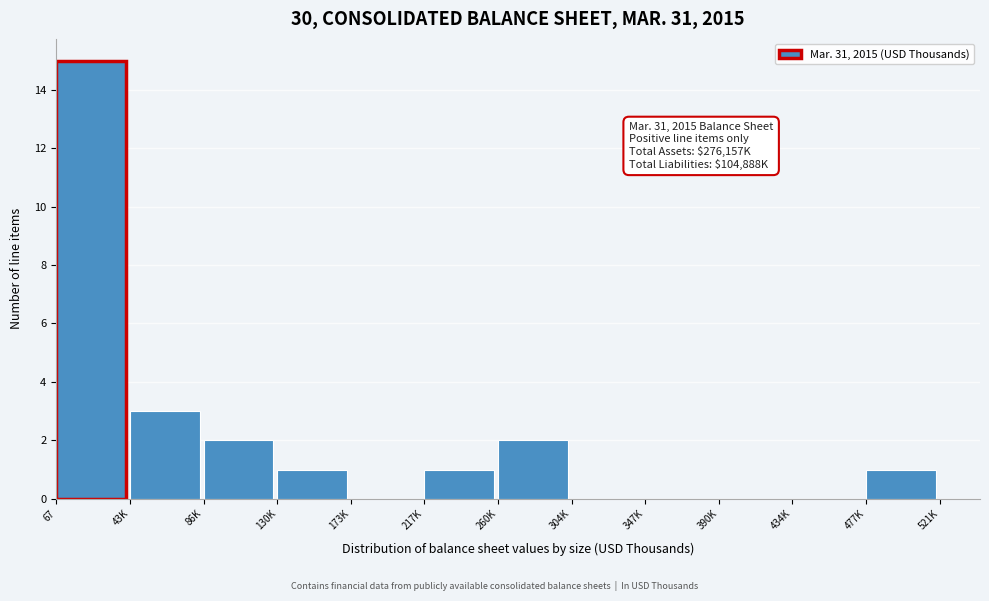

Reading left to right, what are all the values shown in this chart?

67=15	43K=3	86K=2	130K=1	173K=0	217K=1	260K=2	304K=0	347K=0	390K=0	434K=0	477K=1